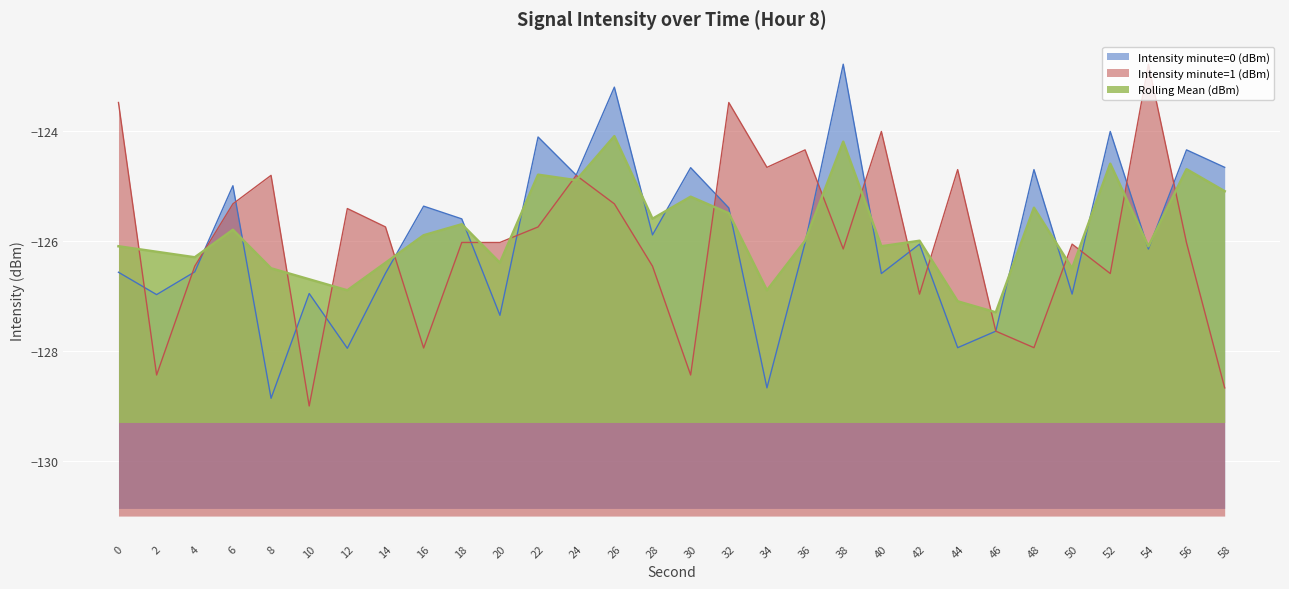

Reading right to left, list all the values displayed in this chart.

Intensity minute=0 (dBm): 58=-124.7	56=-124.3	54=-126.1	52=-124.0	50=-127.0	48=-124.7	46=-127.6	44=-127.9	42=-126.1	40=-126.6	38=-122.8	36=-126.0	34=-128.7	32=-125.4	30=-124.7	28=-125.9	26=-123.2	24=-124.8	22=-124.1	20=-127.4	18=-125.6	16=-125.4	14=-126.6	12=-128.0	10=-127.0	8=-128.9	6=-125.0	4=-126.6	2=-127.0	0=-126.6
Intensity minute=1 (dBm): 58=-128.7	56=-126.0	54=-122.8	52=-126.6	50=-126.1	48=-127.9	46=-127.6	44=-124.7	42=-127.0	40=-124.0	38=-126.1	36=-124.3	34=-124.7	32=-123.5	30=-128.4	28=-126.5	26=-125.3	24=-124.8	22=-125.7	20=-126.0	18=-126.0	16=-127.9	14=-125.7	12=-125.4	10=-129.0	8=-124.8	6=-125.3	4=-126.5	2=-128.4	0=-123.5
Rolling Mean (dBm): 58=-125.1	56=-124.7	54=-126.1	52=-124.6	50=-126.5	48=-125.4	46=-127.3	44=-127.1	42=-126.0	40=-126.1	38=-124.2	36=-126.0	34=-126.9	32=-125.5	30=-125.2	28=-125.6	26=-124.1	24=-124.9	22=-124.8	20=-126.4	18=-125.7	16=-125.9	14=-126.4	12=-126.9	10=-126.7	8=-126.5	6=-125.8	4=-126.3	2=-126.2	0=-126.1